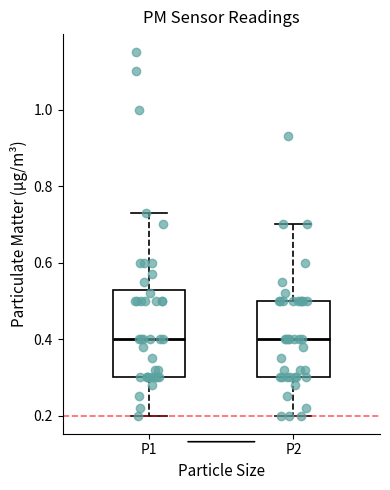

Which box is the tallest, from its lower edge to its upper edge?

P1